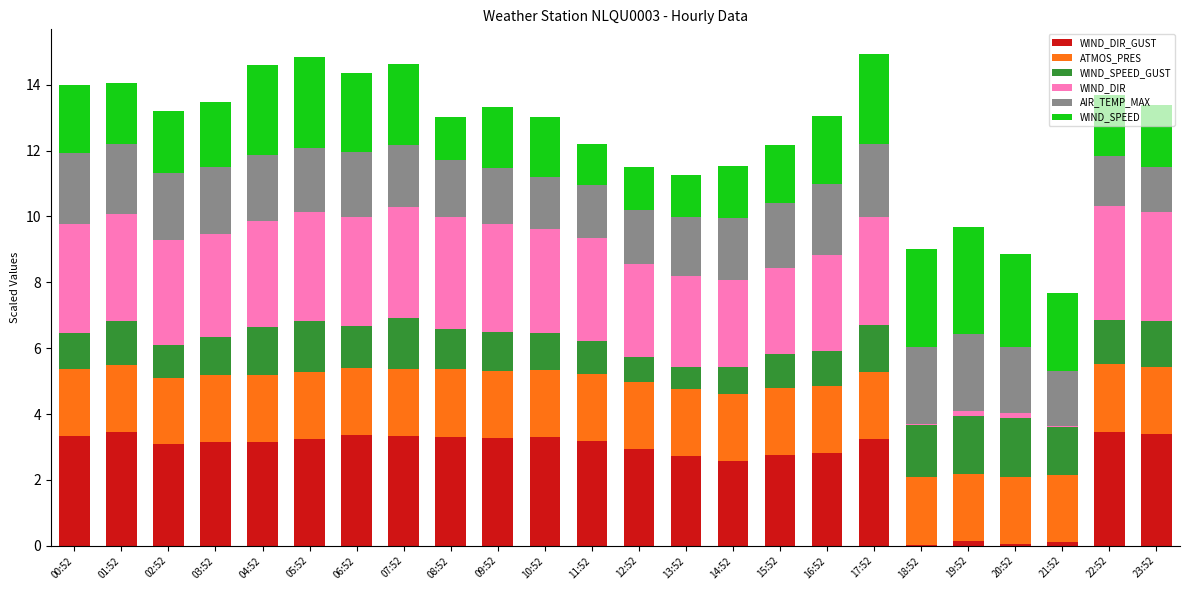

What is the total value across all series at 16:52?

13.0